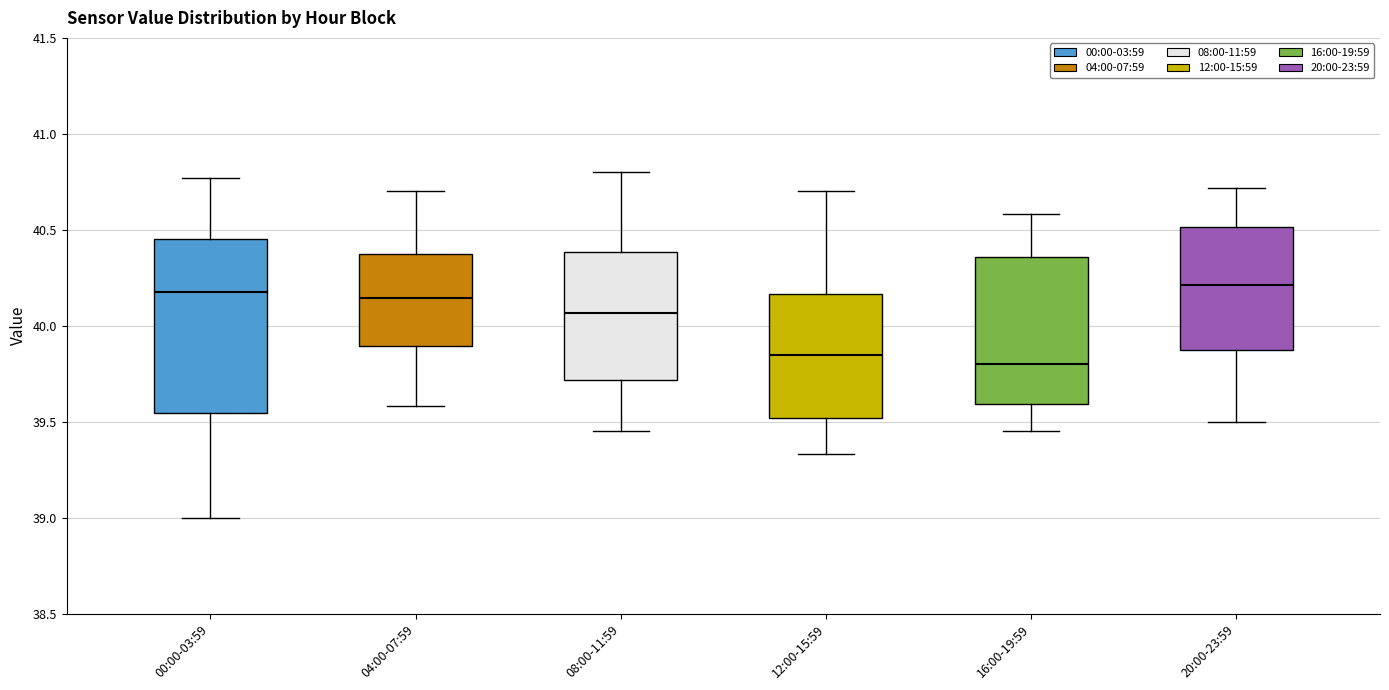

Which box is the tallest, from its lower edge to its upper edge?

00:00-03:59